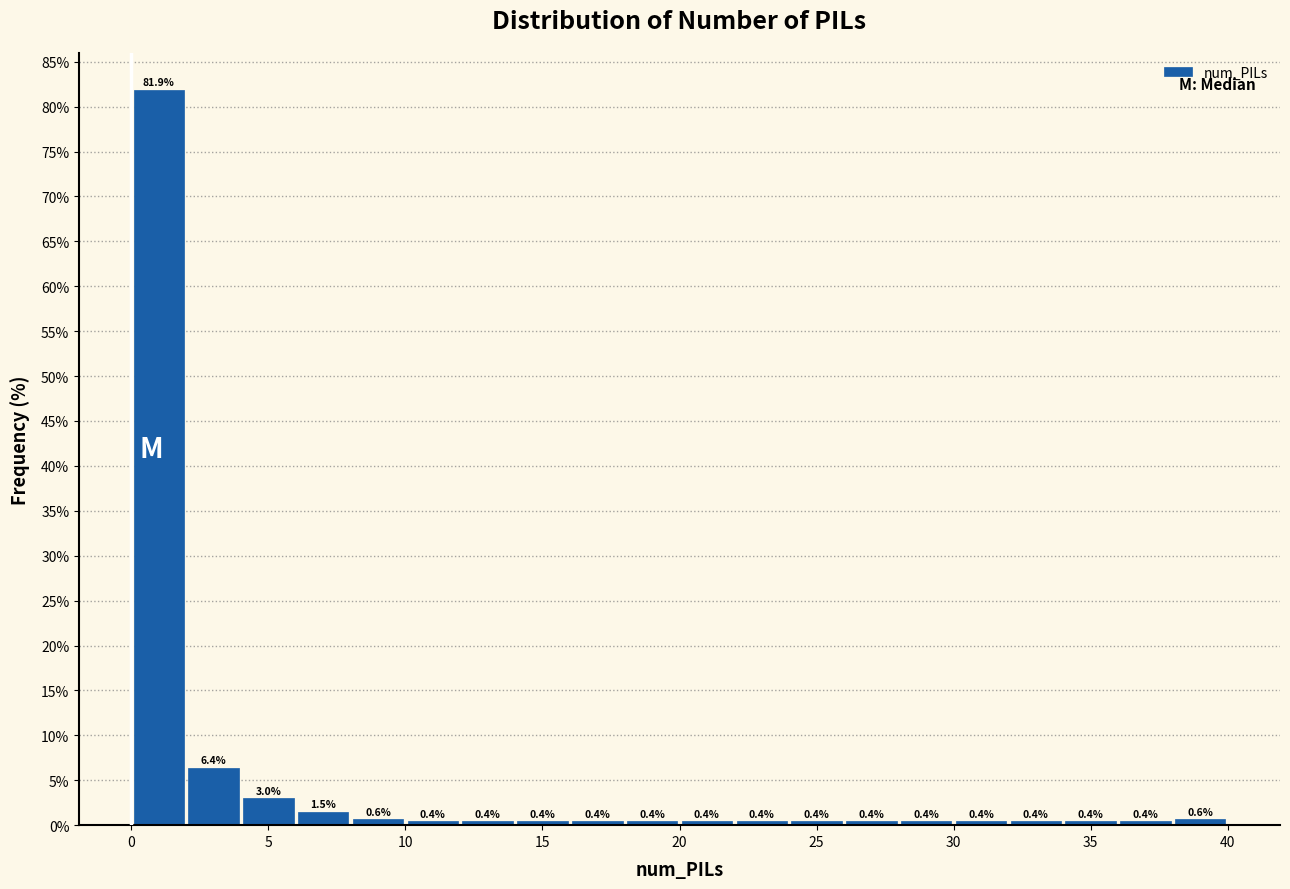

Which range on the x-axis has the tallest bar?

0 to 2